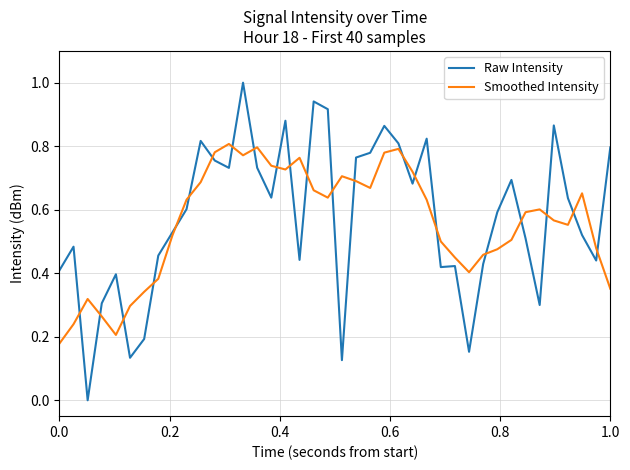

Which series has the largest range (max minus min)?

Raw Intensity